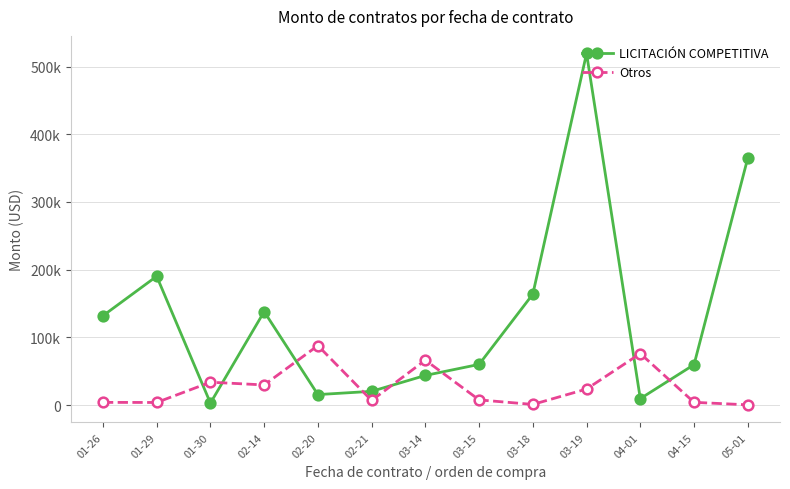

Which series has the largest total across all categories?

LICITACIÓN COMPETITIVA